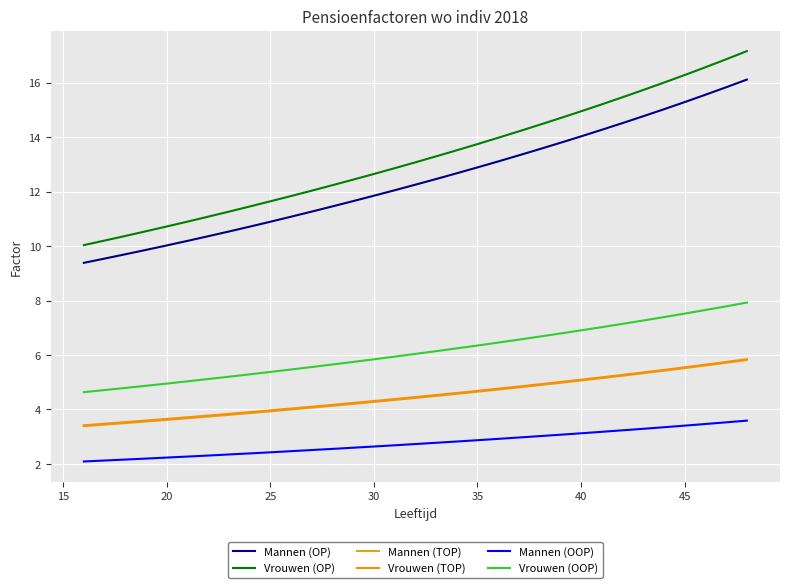

What is the minimum value for Mannen (OOP)?

2.1